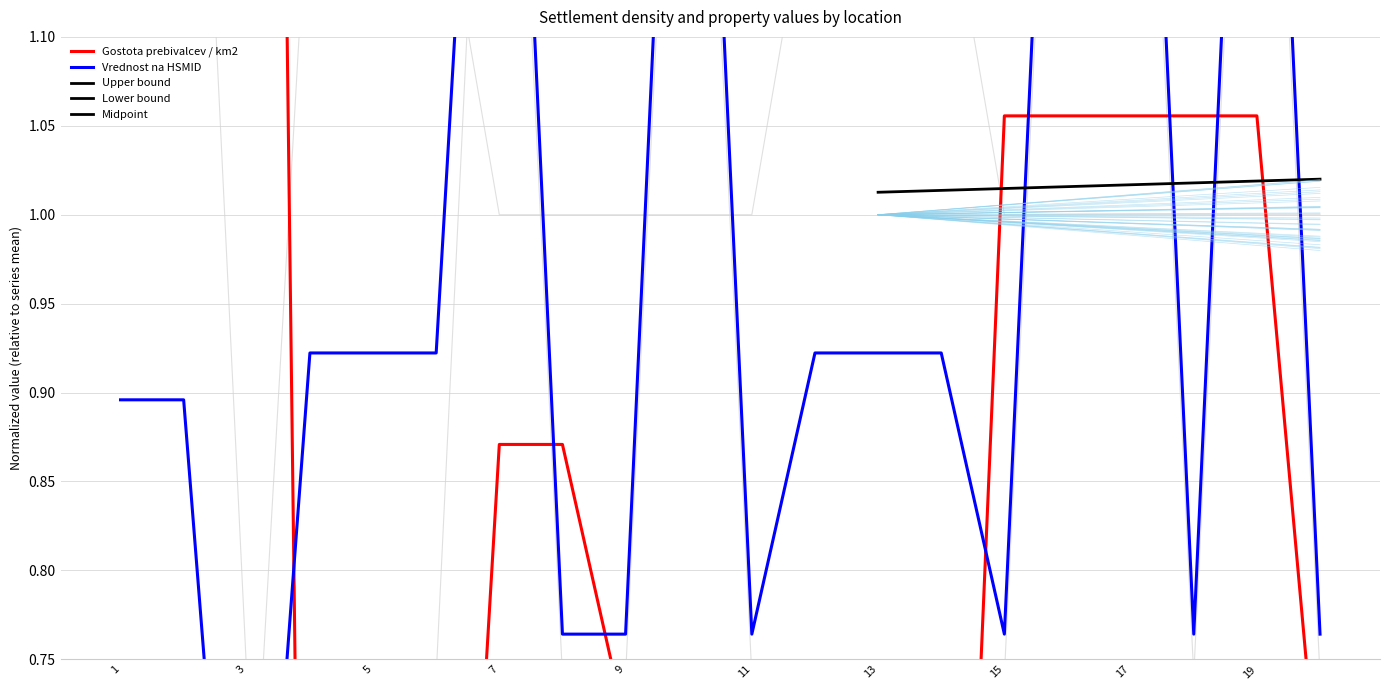

Where do Vrednost na HSMID and Gostota prebivalcev / km2 first cross each other?

Bukovska vas 37A and Črneška Gora 8